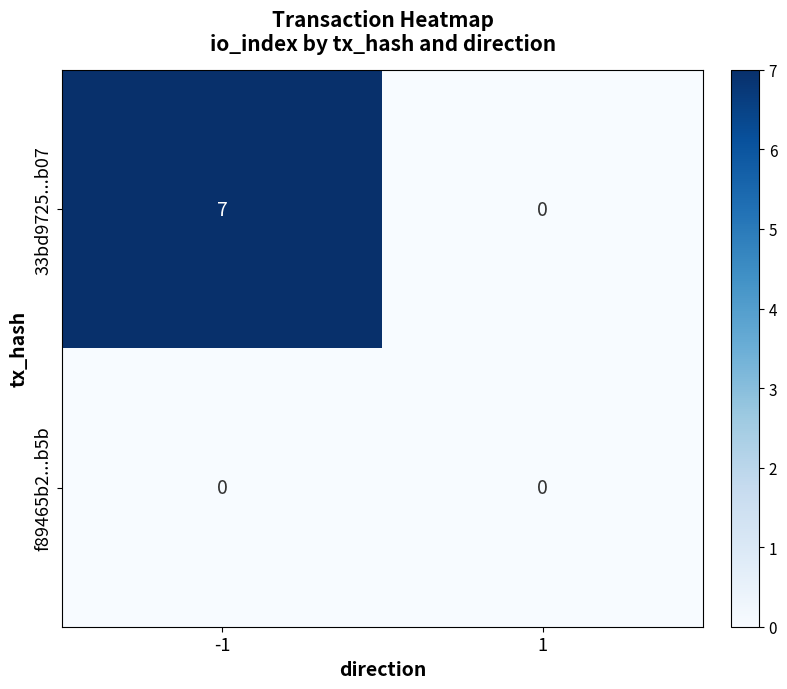

Which series changed the most between -1 and 1?

33bd9725...b07